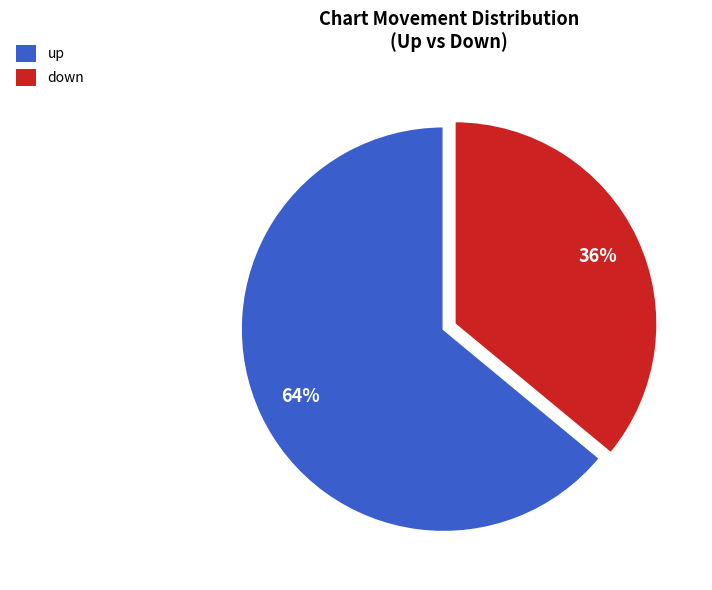

To the nearest percent, what portion does down represent?

36%